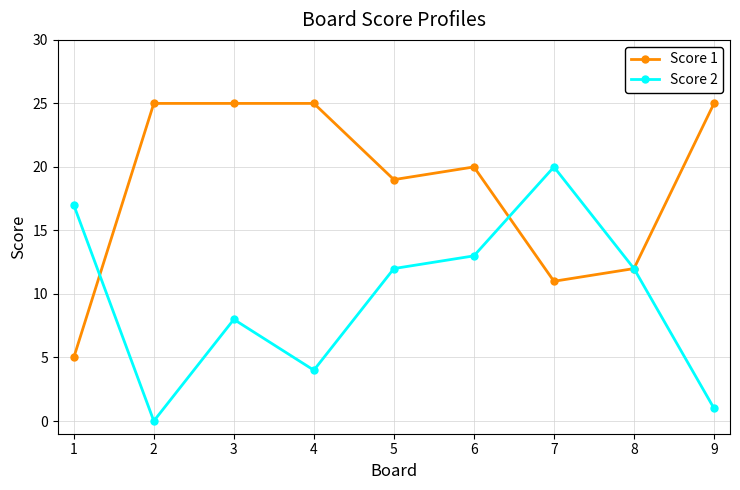

How many interior local peaks does the Score 2 series have?

2